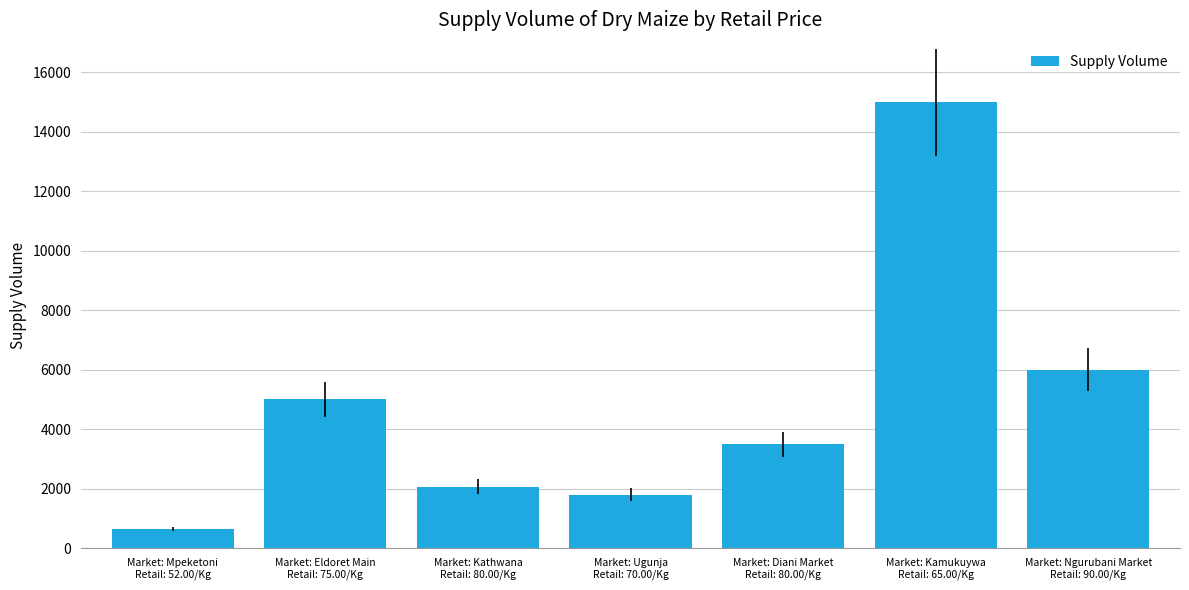

What is the value of the 1st bar from the left?

650